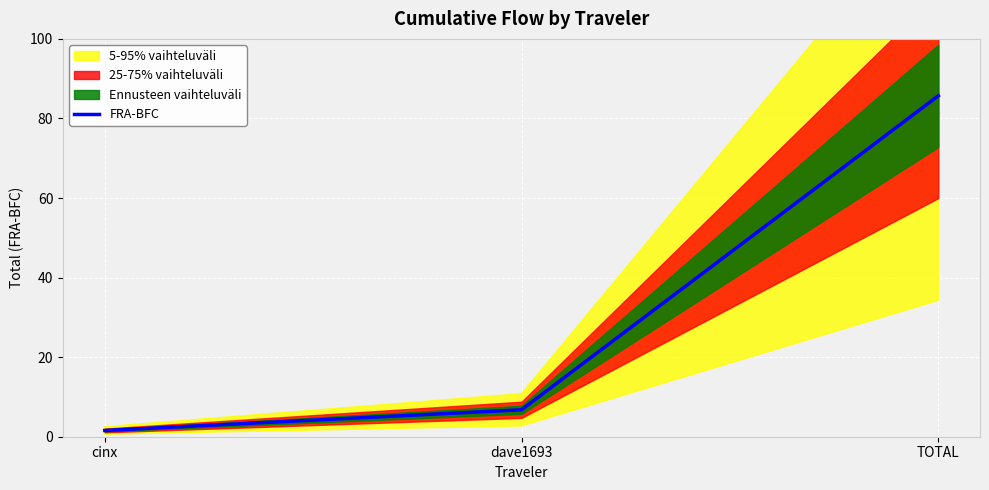

Read the value at cinx.

1.6